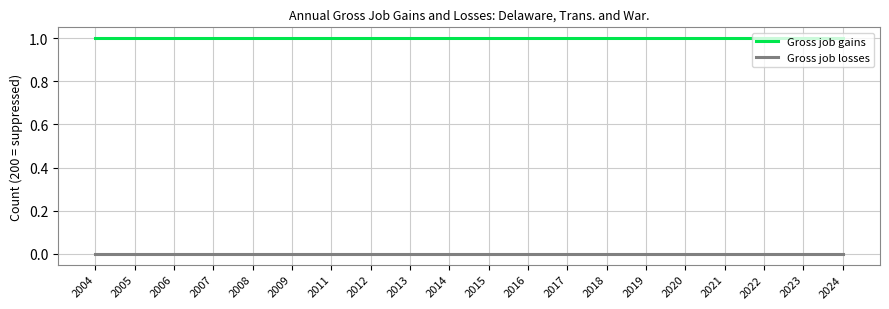

List the series in order of their peak value, highest first.

Gross job gains, Gross job losses